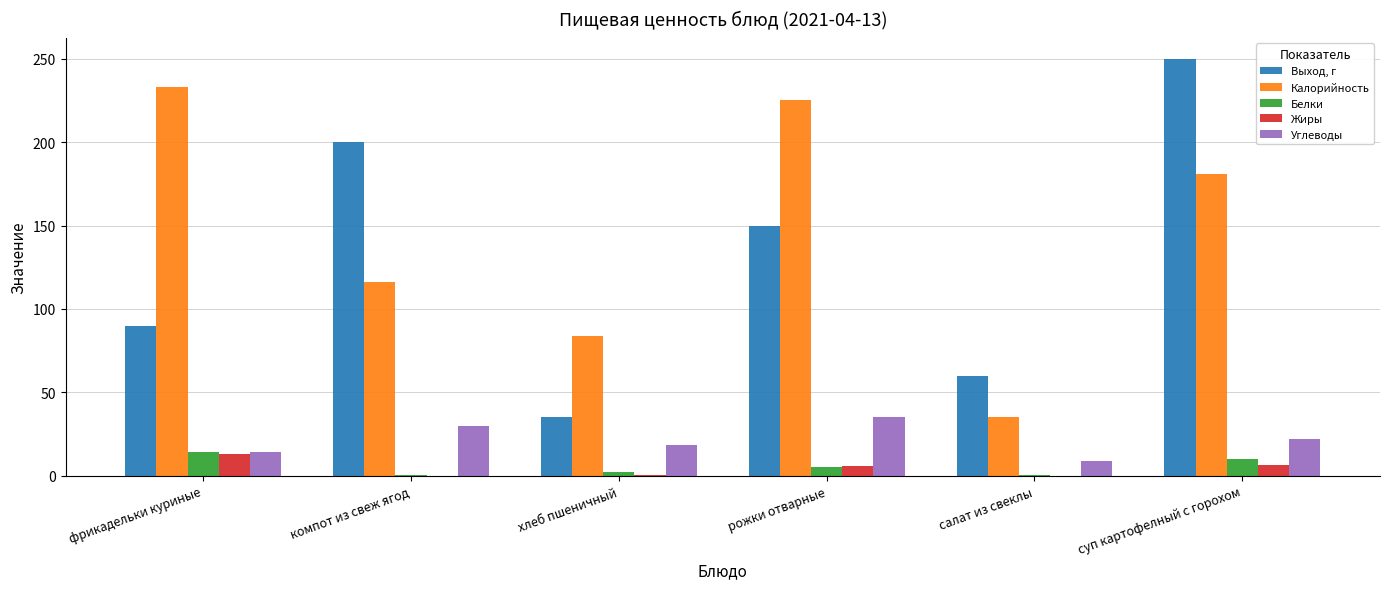

Which series has the largest total across all categories?

Калорийность